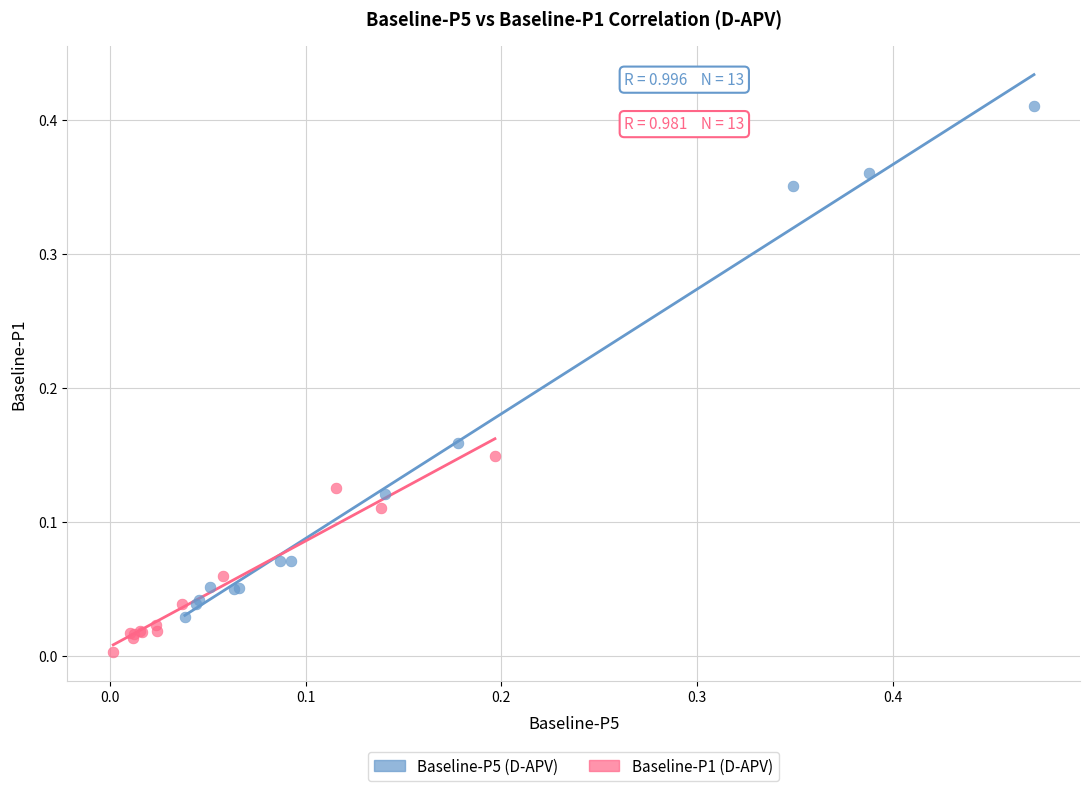

Which series reaches the minimum Y coordinate?

Baseline-P1 (D-APV)